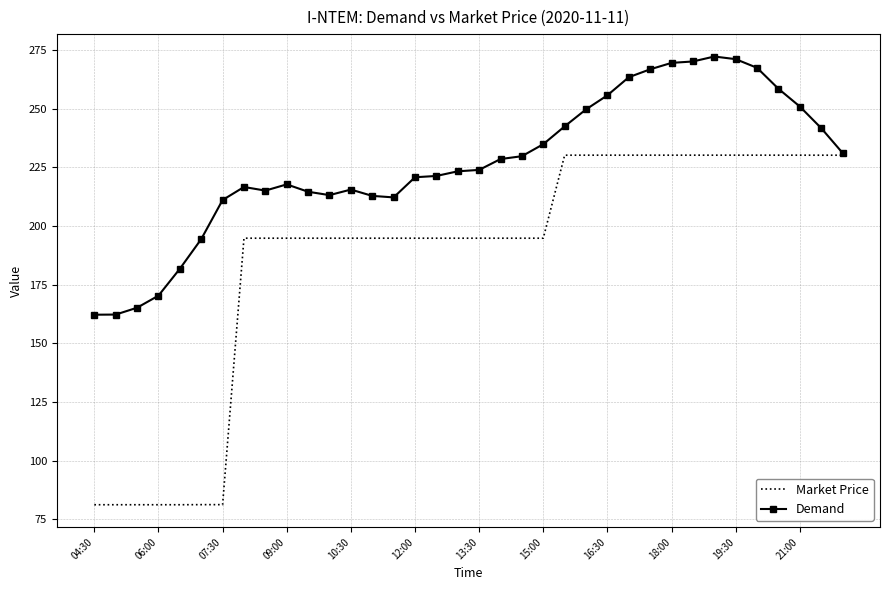

Which series has the largest range (max minus min)?

Market Price